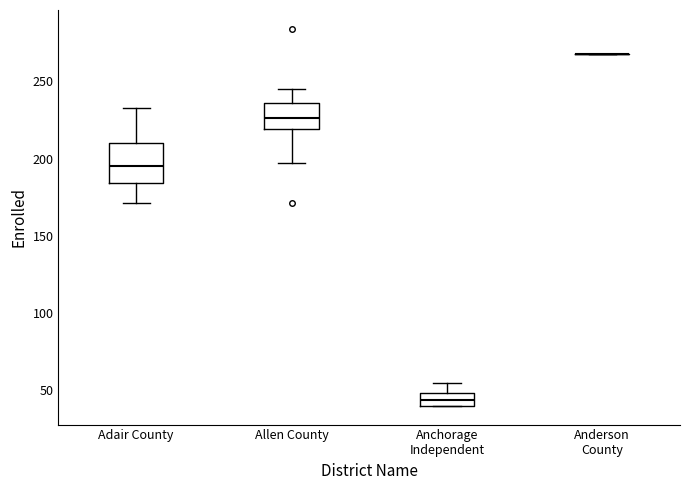

Reading left to right, transcribe this box plot: for each box, give where its median line is, the range the box spans, and where its two whiskers end, as read against the y-axis. The values are not printed on the chart, so give them approximately, as read against the axis.

Adair County: median 195, box 185 to 210, whiskers 170 to 235
Allen County: median 225, box 220 to 235, whiskers 195 to 245
Anchorage Independent: median 45, box 40 to 50, whiskers 40 to 55
Anderson County: box collapsed to a line at 270, whiskers 270 to 270